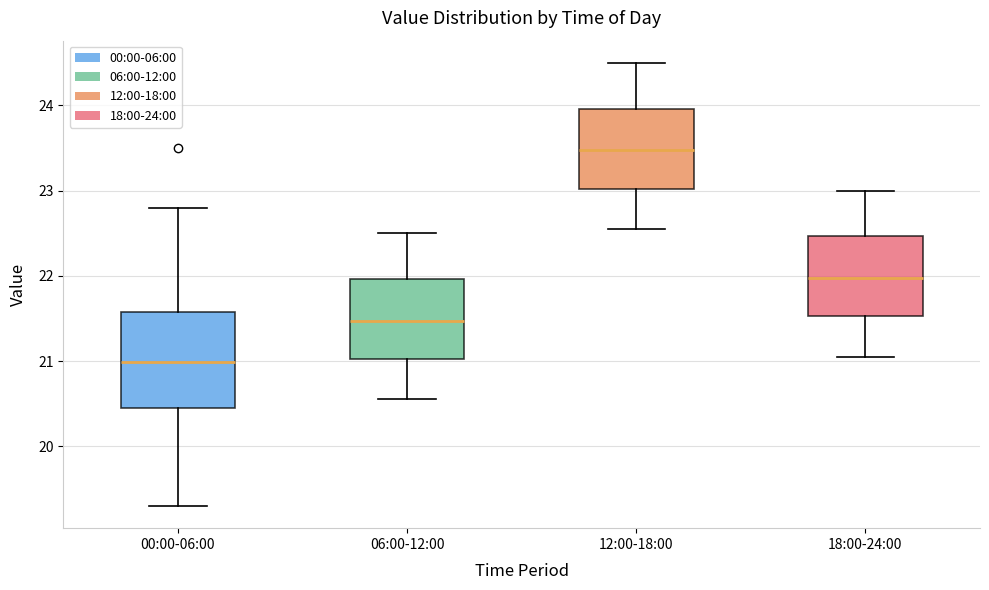

Which box's median line is the highest?

12:00-18:00